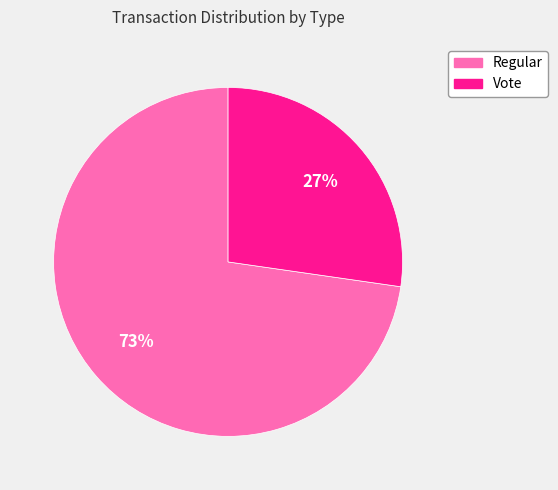

Which category has the smallest portion of the pie?

Vote